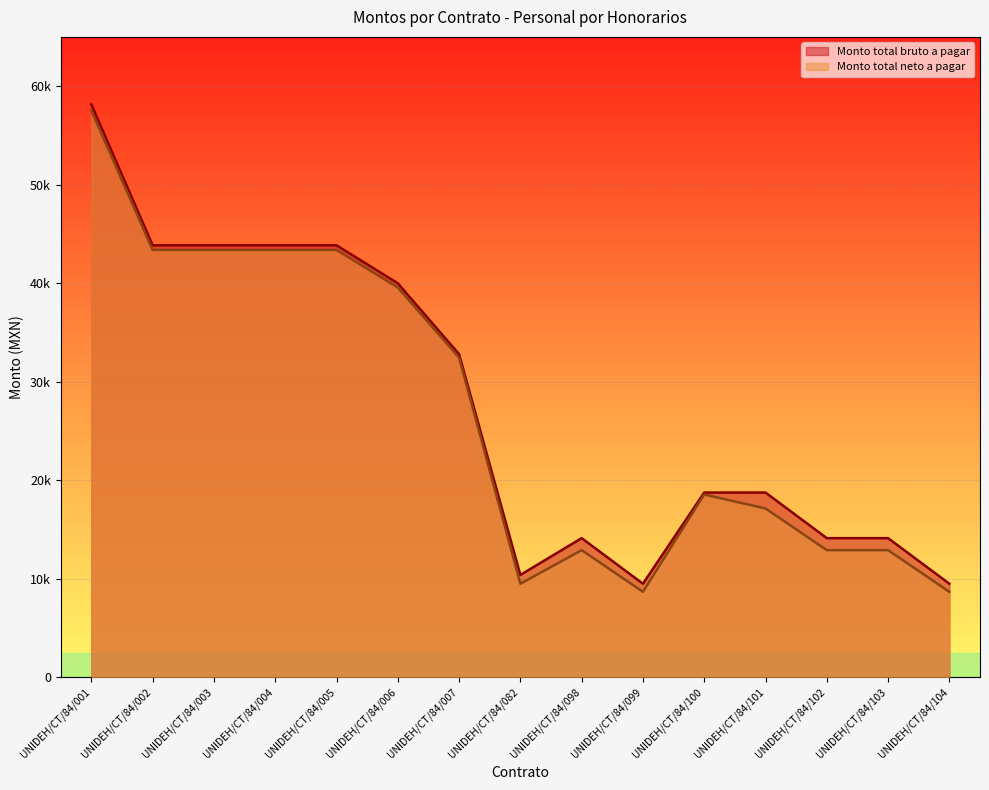

How many values in the Monto total bruto a pagar series are below 18757?

6